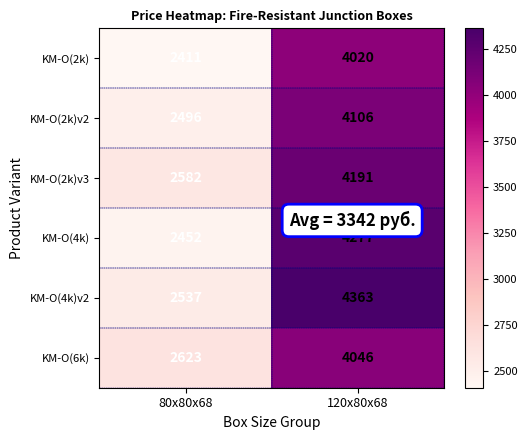

Is the value of KM-O(2k)v2 at 120x80x68 greater than the value of KM-O(6k) at 80x80x68?

Yes